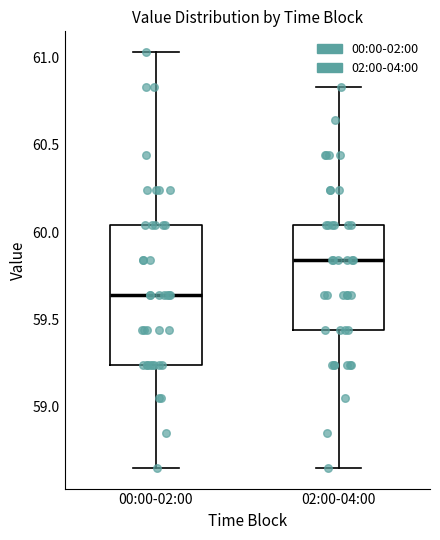

Which box's median line is the lowest?

00:00-02:00